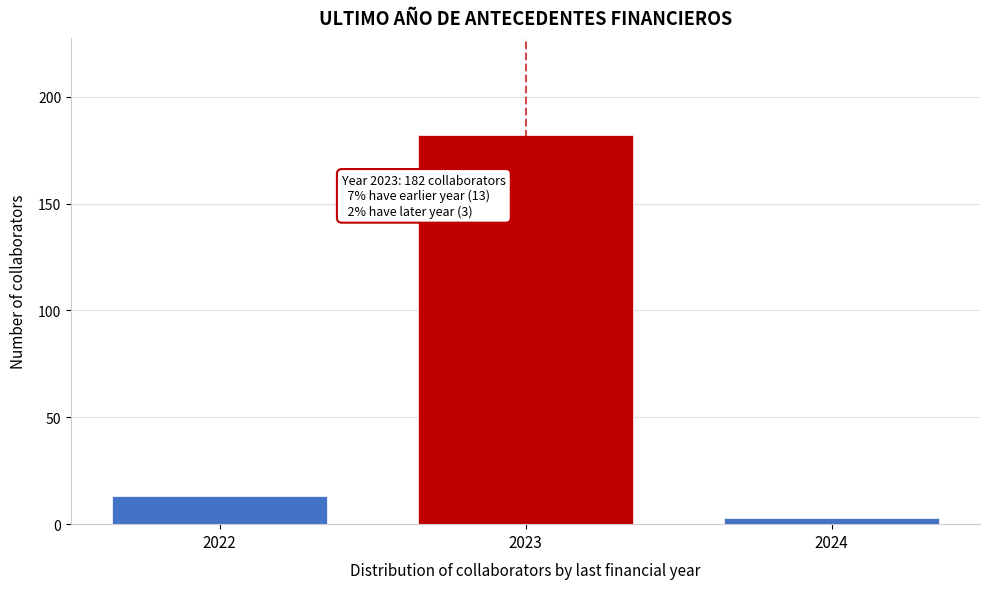

Reading left to right, extract all data points from this chart.

2022=13	2023=182	2024=3